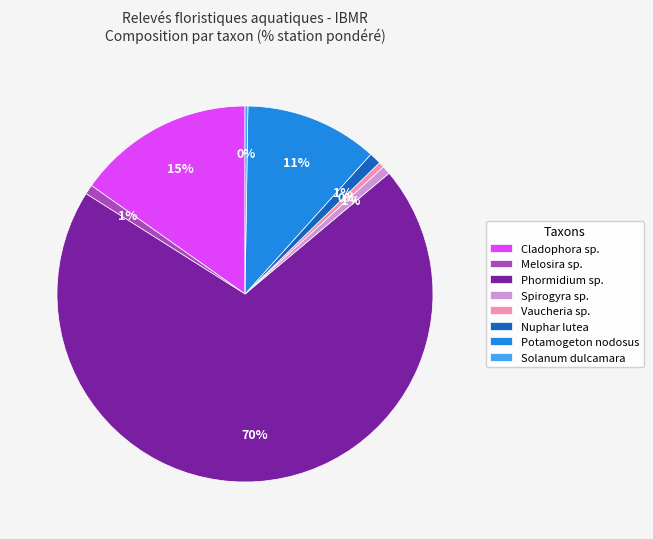

Is the sum of Phormidium sp. and Potamogeton nodosus greater than half?

Yes